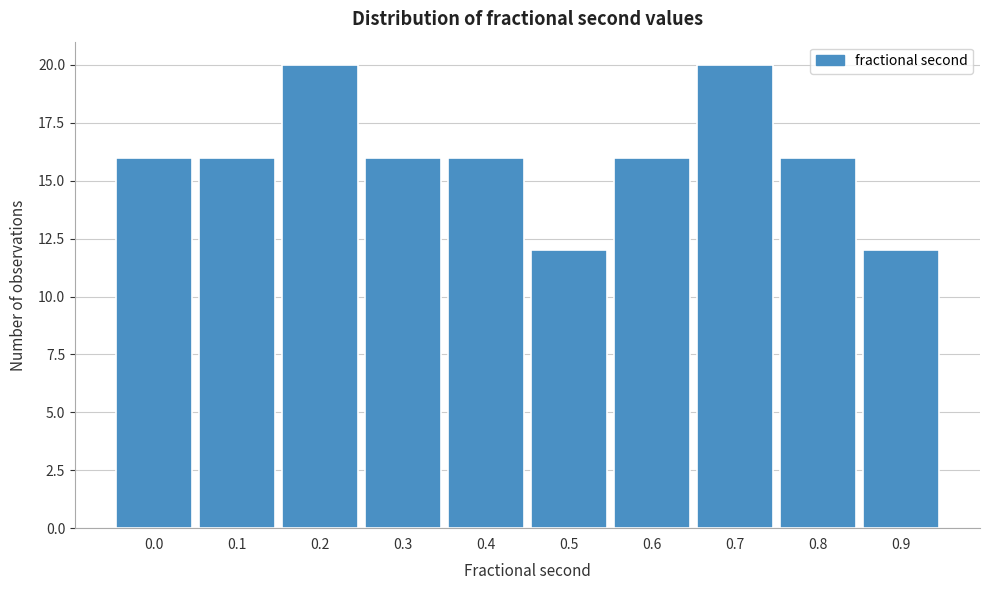

Reading right to left, extract all data points from this chart.

0.9=12	0.8=16	0.7=20	0.6=16	0.5=12	0.4=16	0.3=16	0.2=20	0.1=16	0.0=16